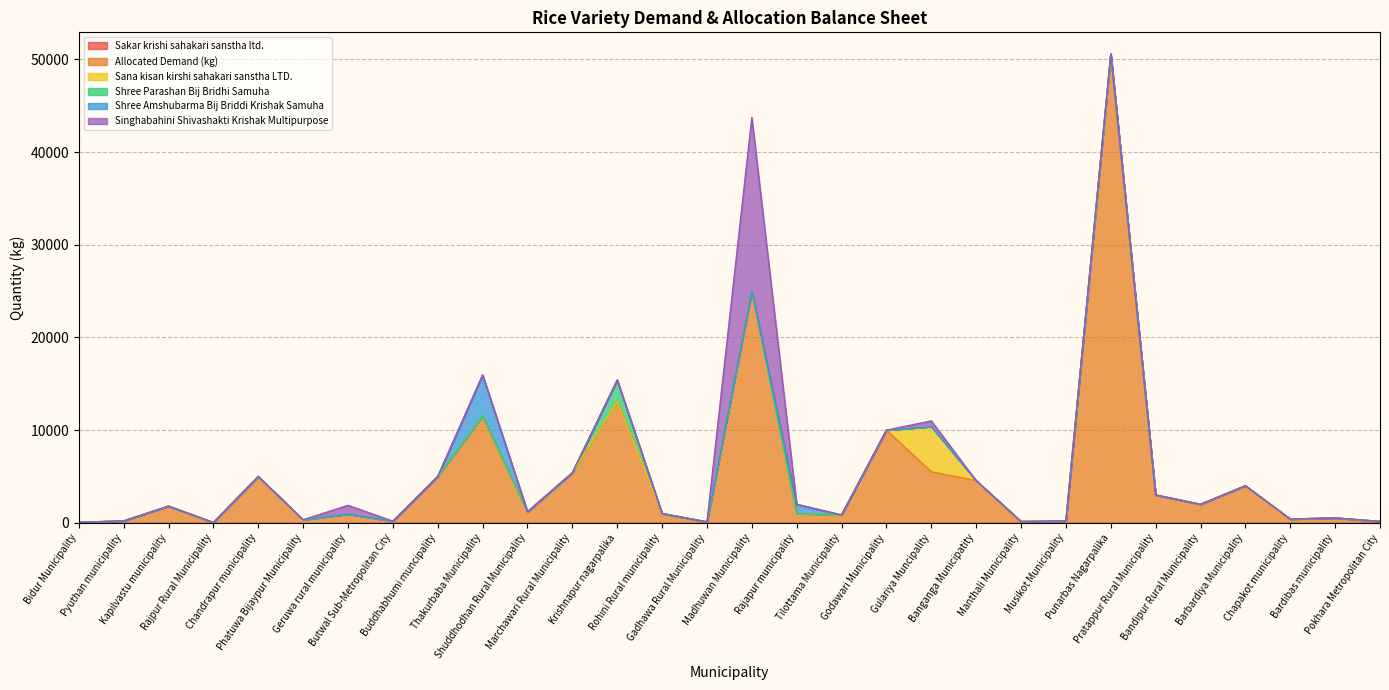

What are all the series names shown in the legend?

Sakar krishi sahakari sanstha ltd., Allocated Demand (kg), Sana kisan kirshi sahakari sanstha LTD., Shree Parashan Bij Bridhi Samuha, Shree Amshubarma Bij Briddi Krishak Samuha, Singhabahini Shivashakti Krishak Multipurpose